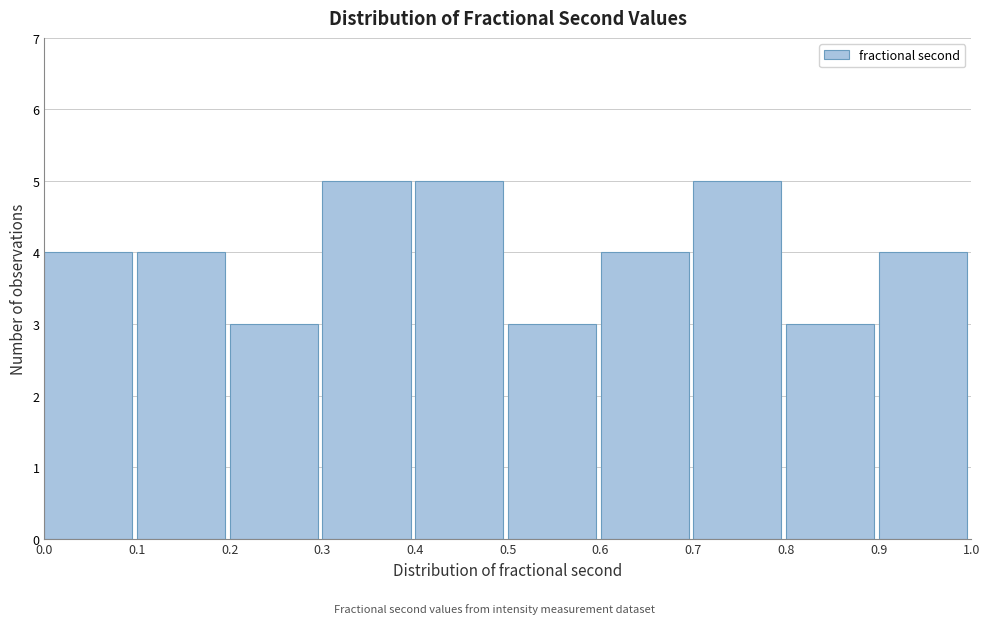

Reading left to right, transcribe this chart: for each bar, give the range it covers on the x-axis and its height. The values are not printed on the chart, so give them approximately, as read against the axis.

0.0 to 0.1: 4
0.1 to 0.2: 4
0.2 to 0.3: 3
0.3 to 0.4: 5
0.4 to 0.5: 5
0.5 to 0.6: 3
0.6 to 0.7: 4
0.7 to 0.8: 5
0.8 to 0.9: 3
0.9 to 1.0: 4